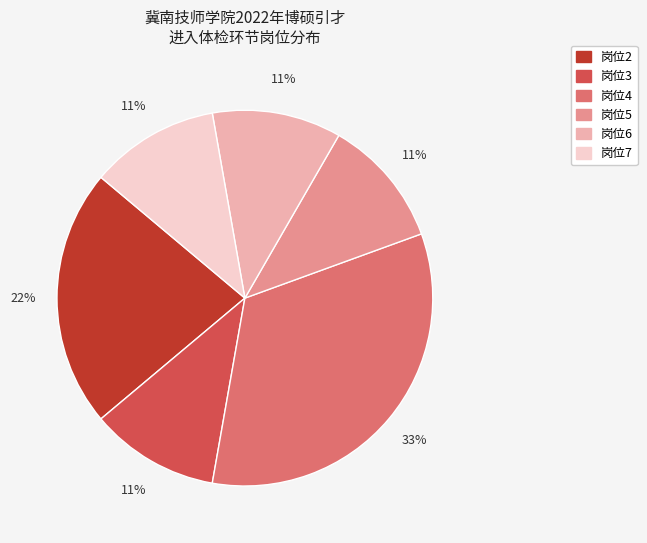

Count the number of slices in the pie.

6